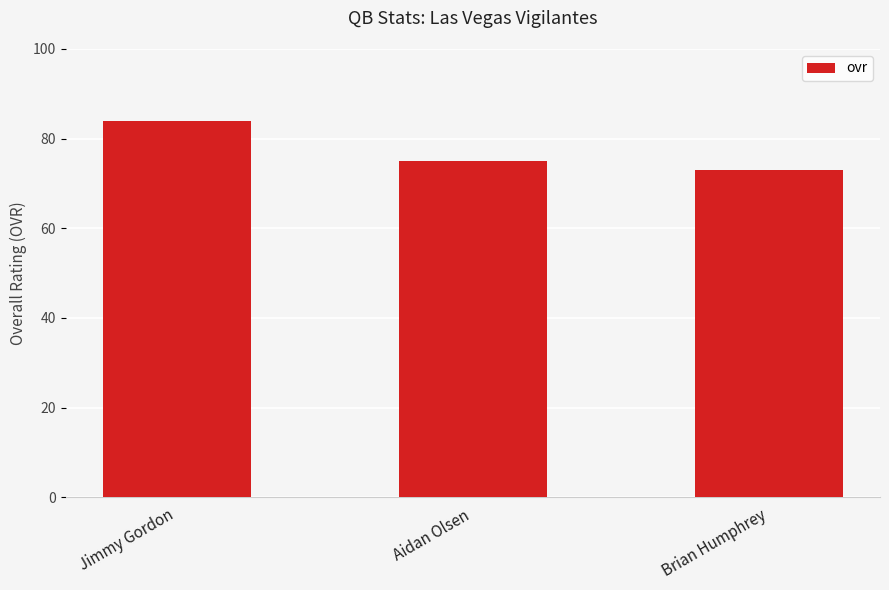

Reading left to right, what are all the values shown in this chart?

84	75	73